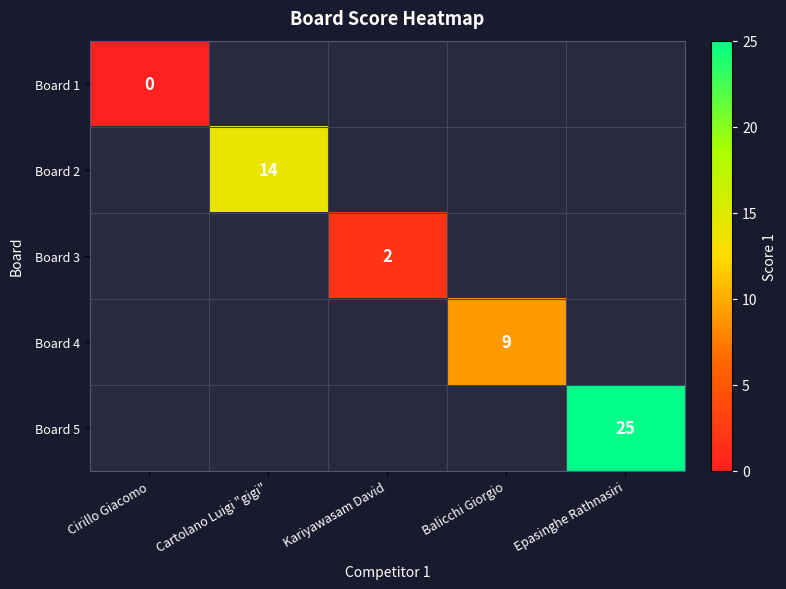

The value of Board 3 at Balicchi Giorgio is -1. True or false?

False